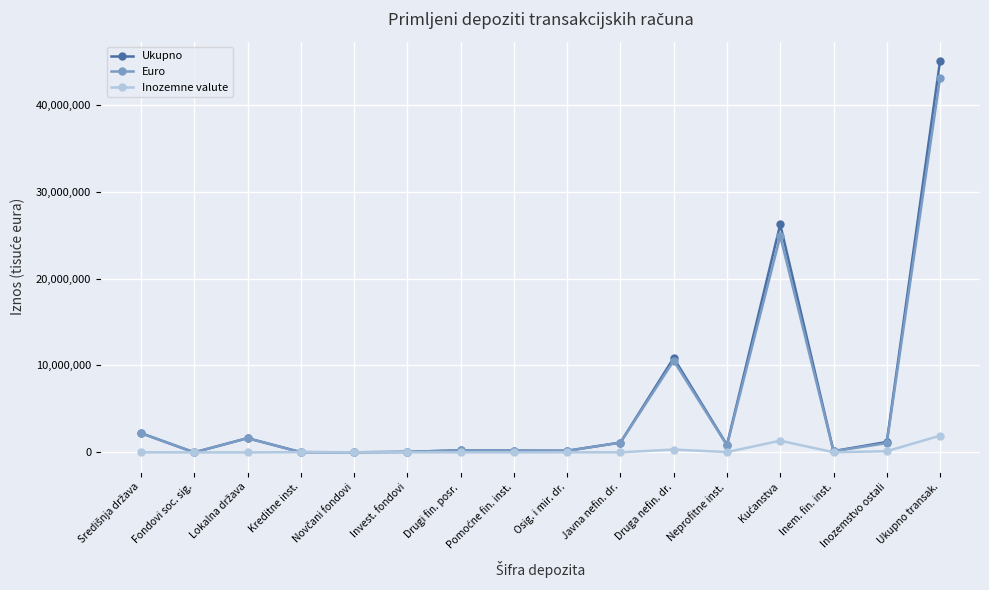

Rank the series by their maximum value, from lowest to highest.

Inozemne valute, Euro, Ukupno